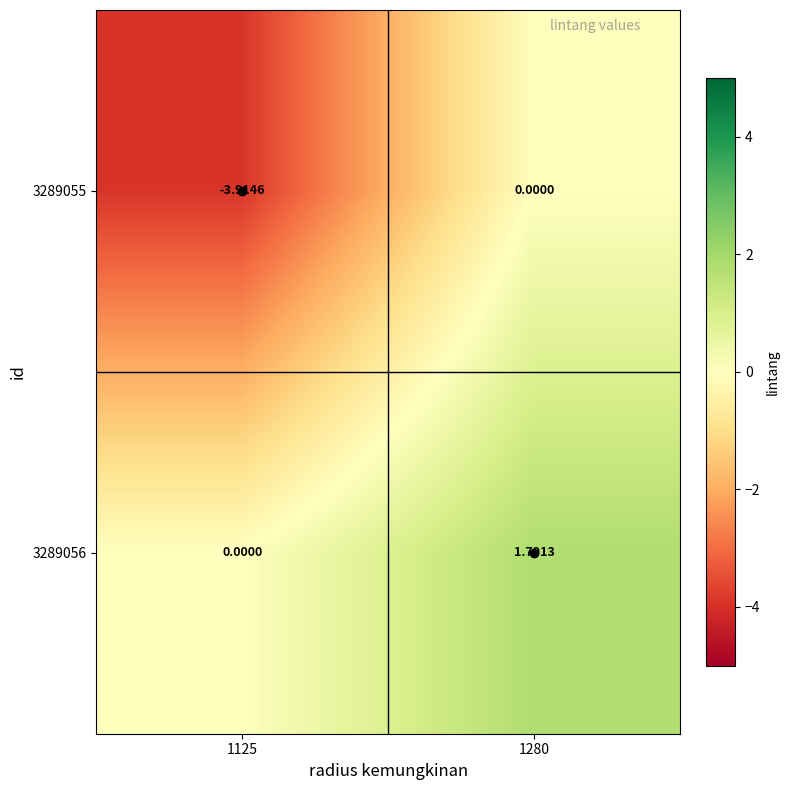

Rank the series at 1280 from highest to lowest value.

3289056, 3289055